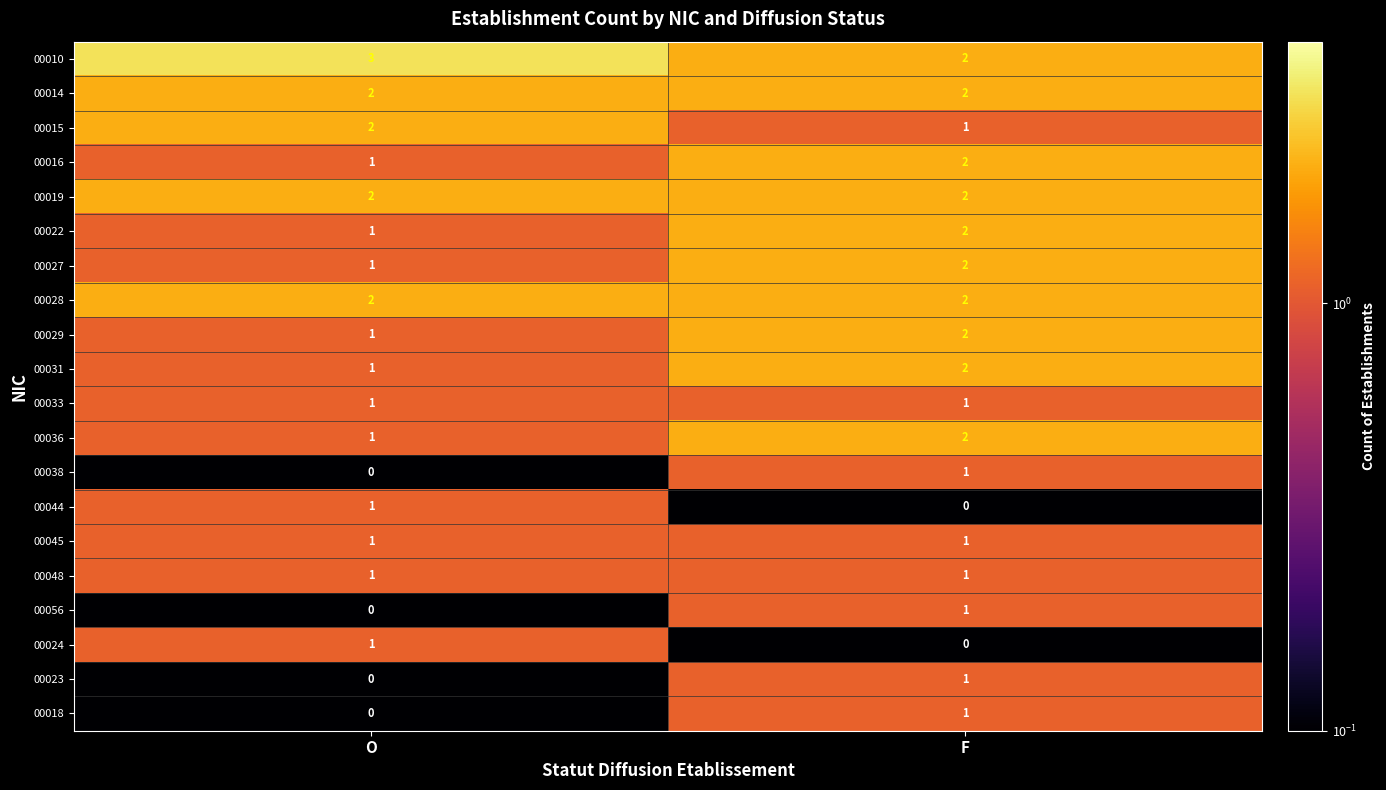

At which category is the sum across all series the highest?

F